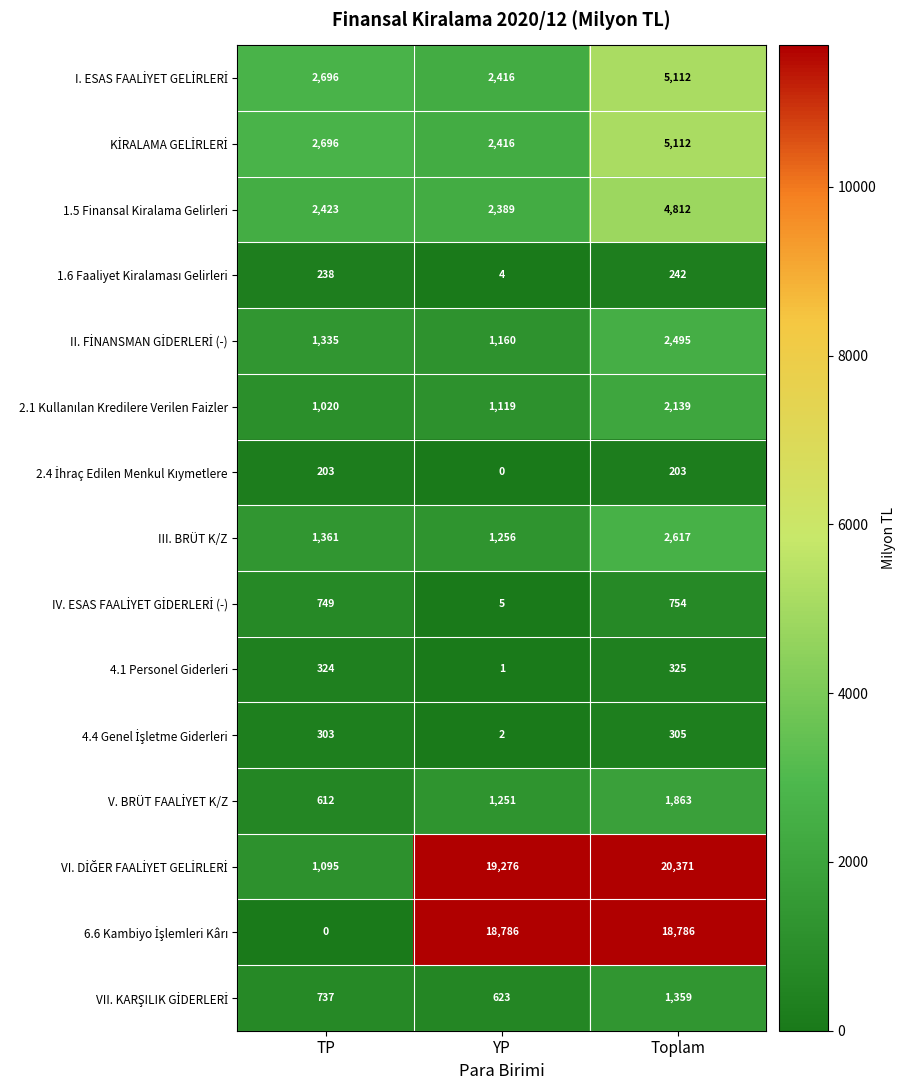

What is the total value across all series at YP?

50704